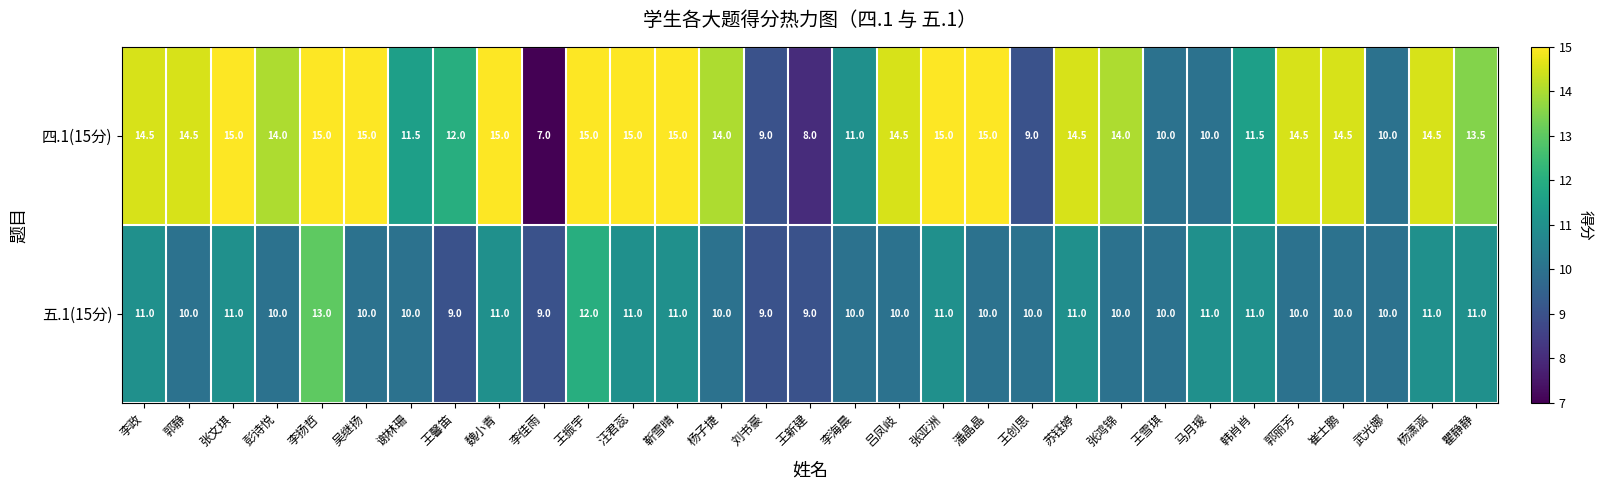

What is the difference between the maximum and minimum values in the 五.1(15分) series?

4.0